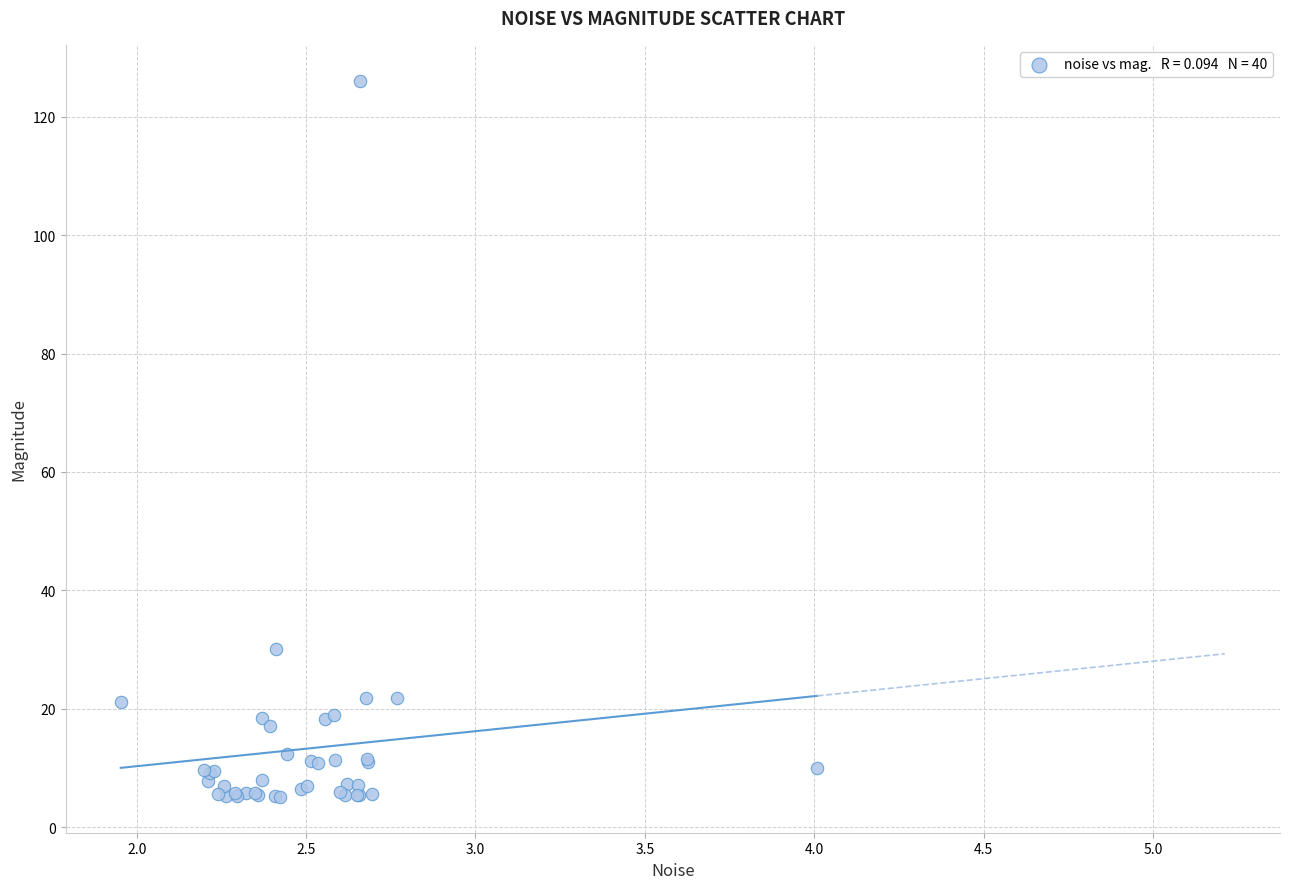

What Y value in the scatter plot is closest to 65?

30.2